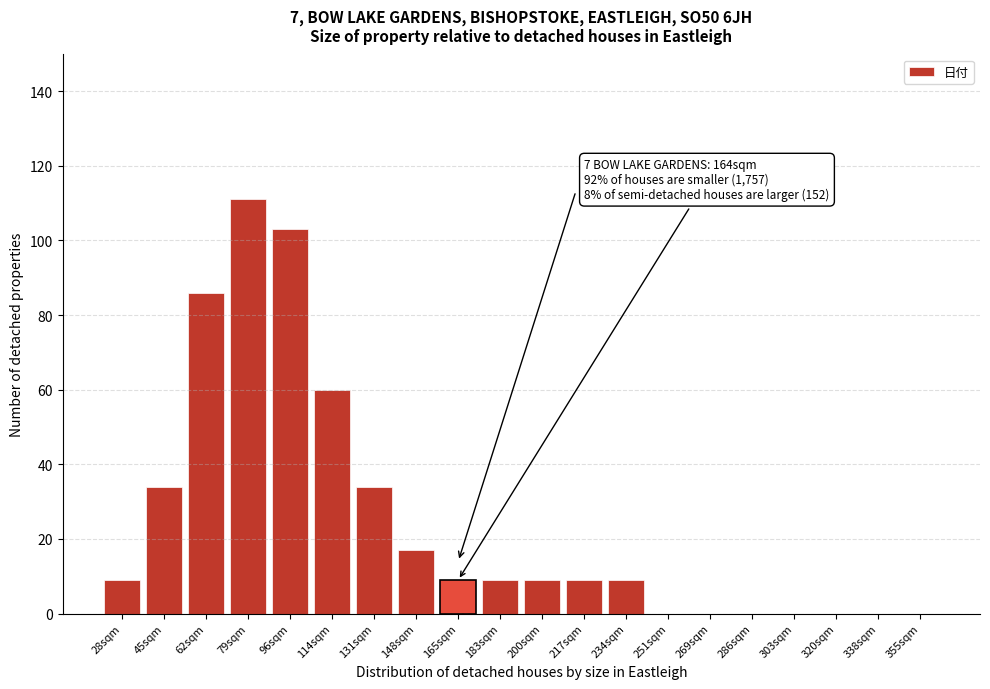

Reading left to right, transcribe all the data shown in this chart.

28sqm=9	45sqm=34	62sqm=86	79sqm=111	96sqm=103	114sqm=60	131sqm=34	148sqm=17	165sqm=9	183sqm=9	200sqm=9	217sqm=9	234sqm=9	251sqm=0	269sqm=0	286sqm=0	303sqm=0	320sqm=0	338sqm=0	355sqm=0